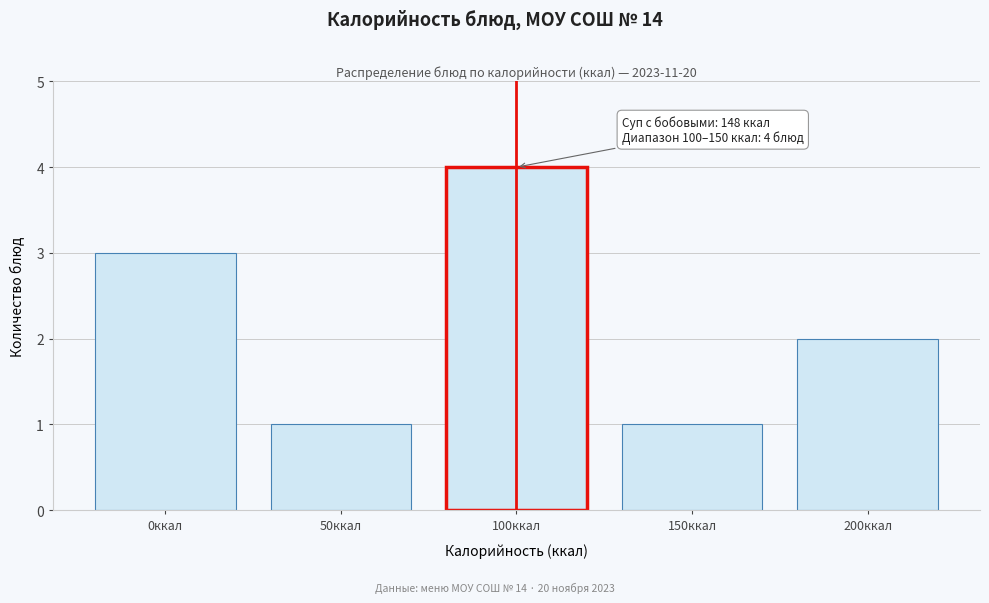

Reading right to left, list all the values displayed in this chart.

200ккал=2	150ккал=1	100ккал=4	50ккал=1	0ккал=3